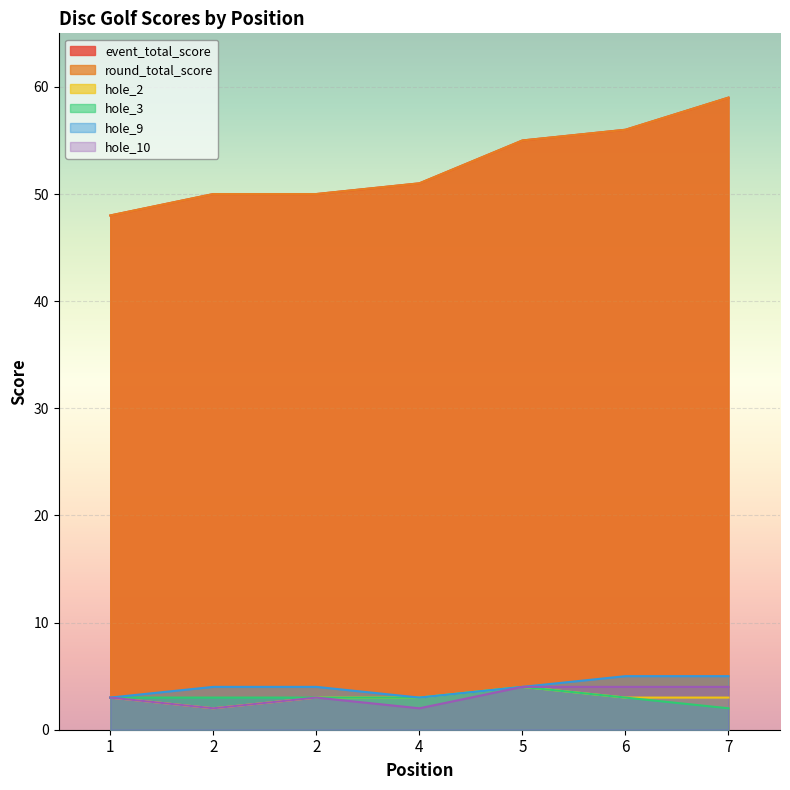

At which category does hole_10 reach its first local valley?

2